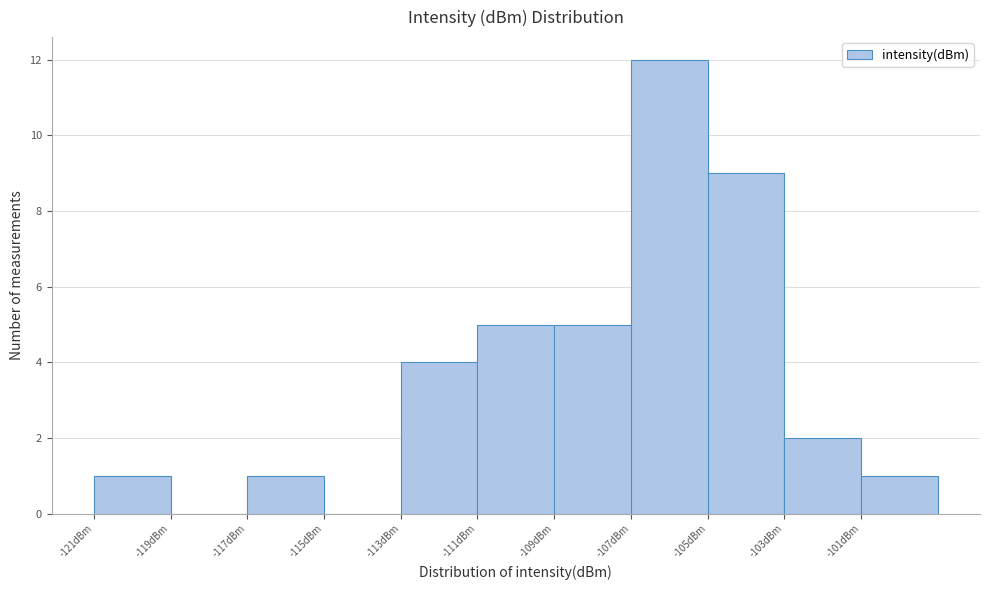

Reading left to right, what are all the values shown in this chart?

-121dBm=1	-119dBm=0	-117dBm=1	-115dBm=0	-113dBm=4	-111dBm=5	-109dBm=5	-107dBm=12	-105dBm=9	-103dBm=2	-101dBm=1